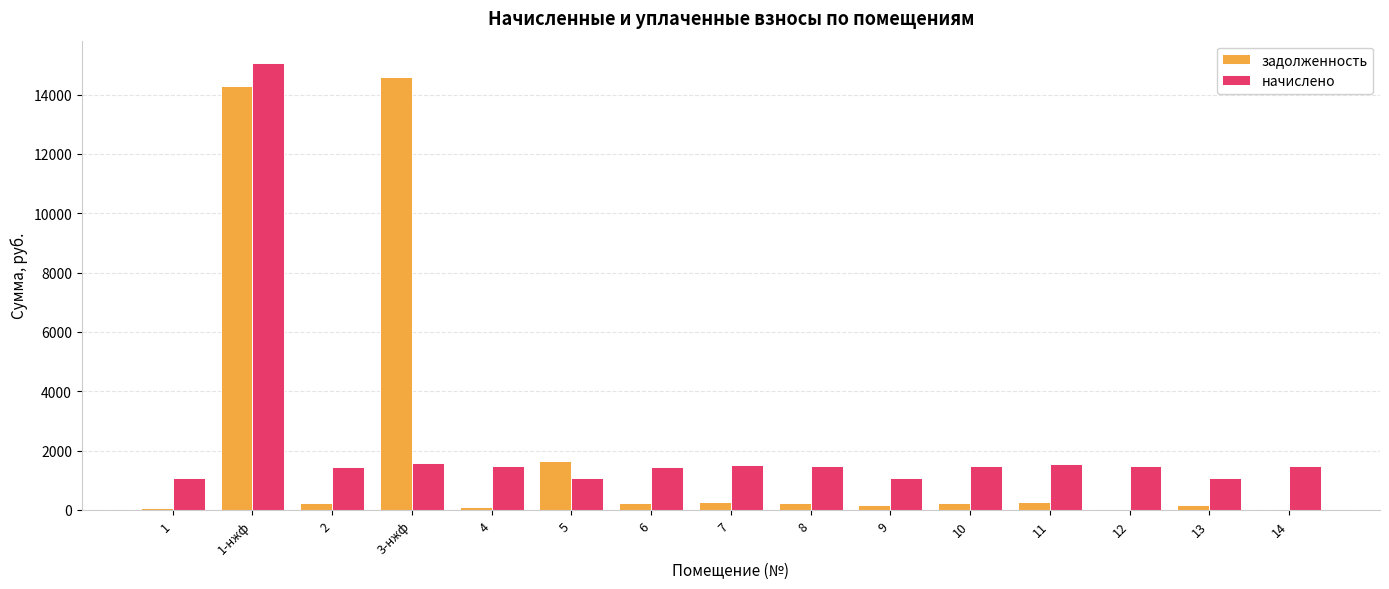

What is the sum of all задолженность values?

32542.4